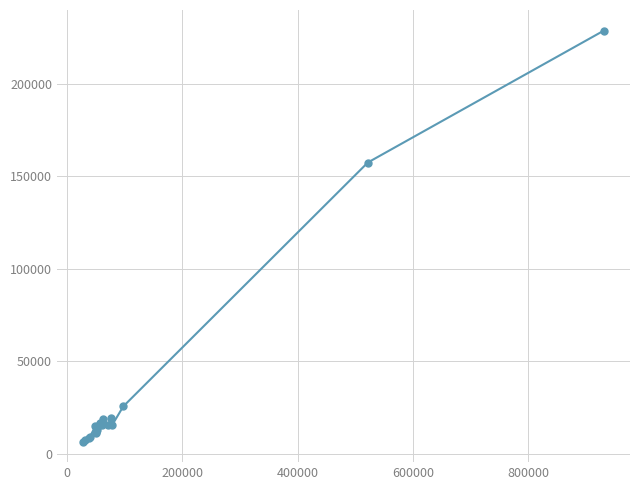

What is the sum of all values?

610698